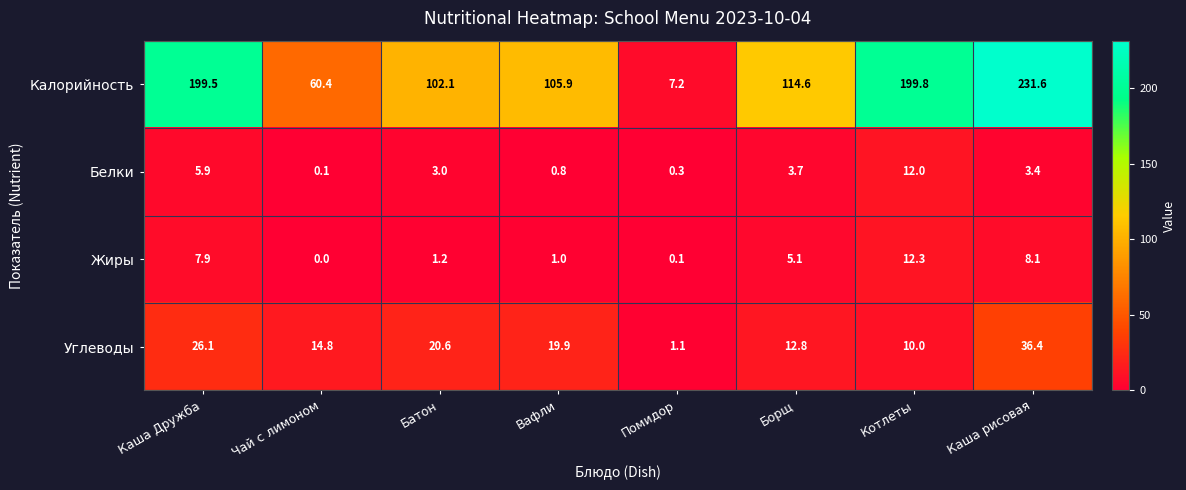

At which category is the sum across all series the highest?

Каша рисовая